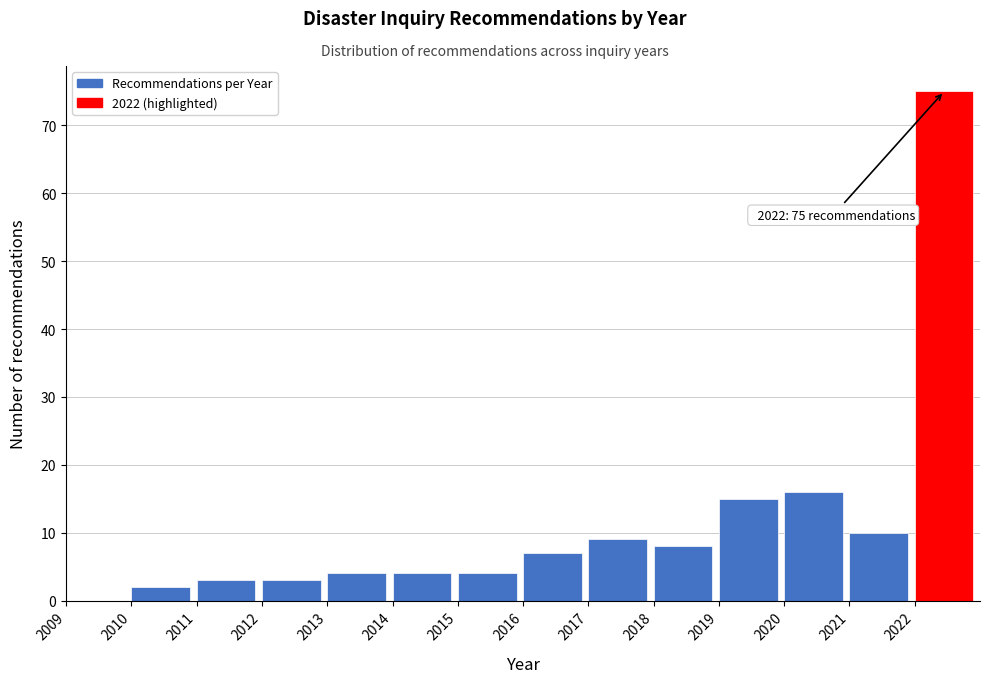

Over which range of the x-axis is the bar tallest?

2022 to 2023